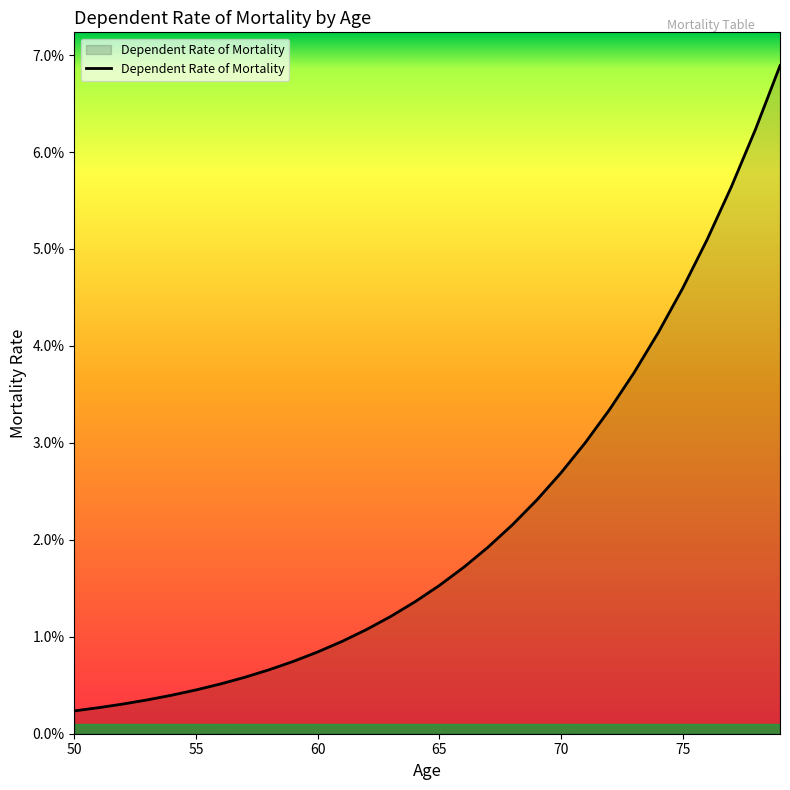

Does the chart have visible grid lines?

No